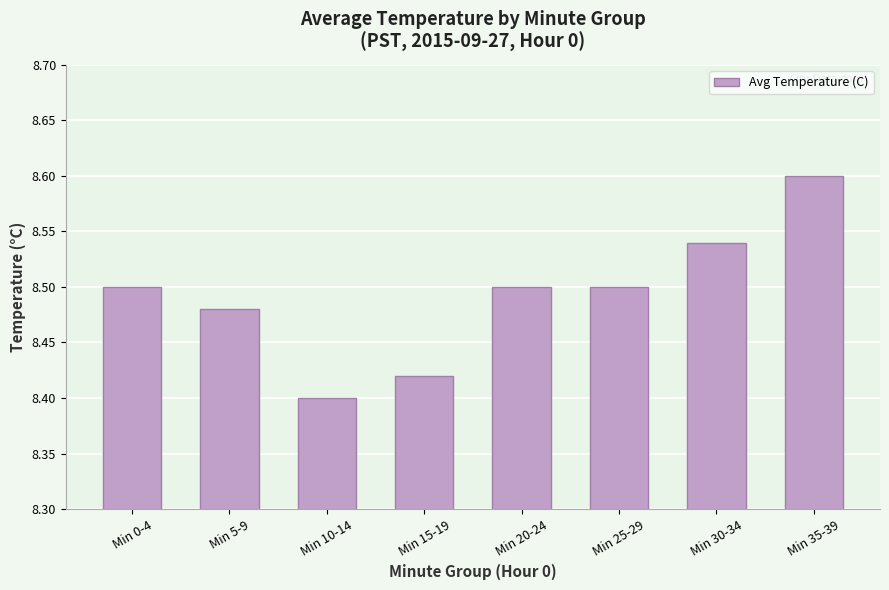

What is the difference between the second highest and minimum values?

0.1